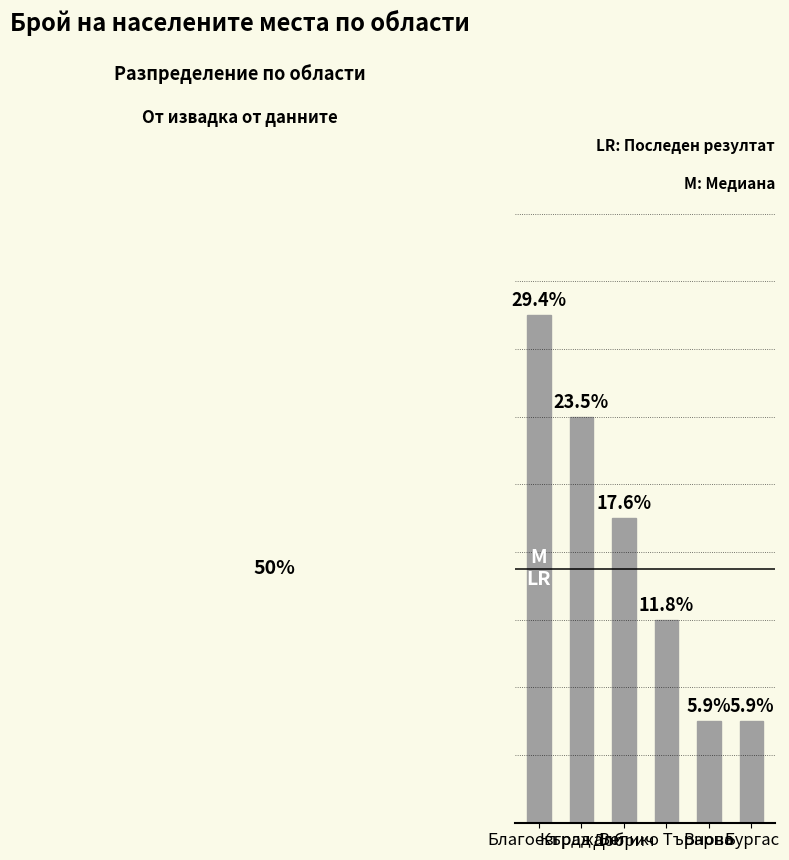

Are the bars horizontal?

No